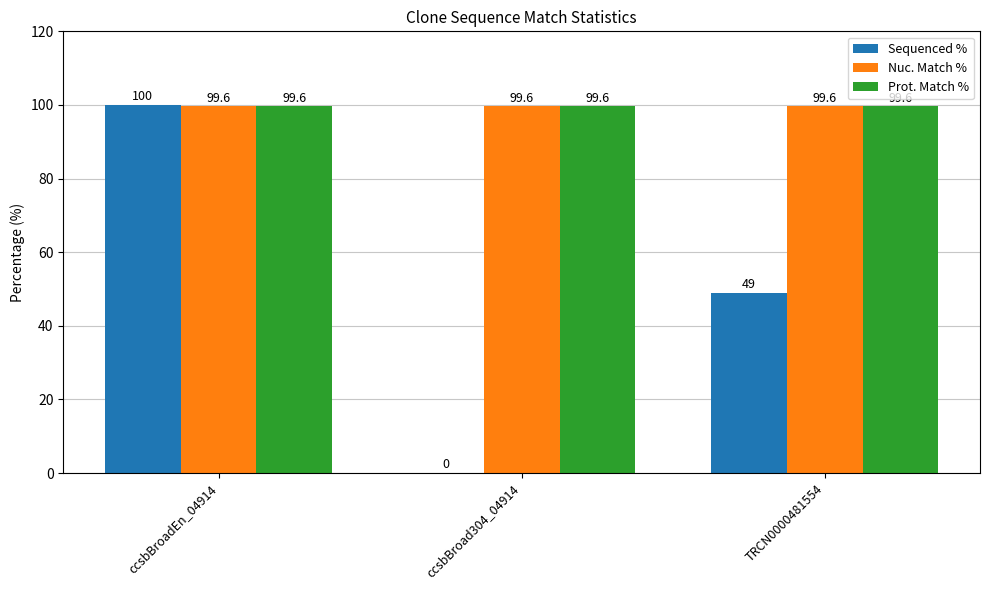

How many Sequenced % values are between 0 and 100?

3